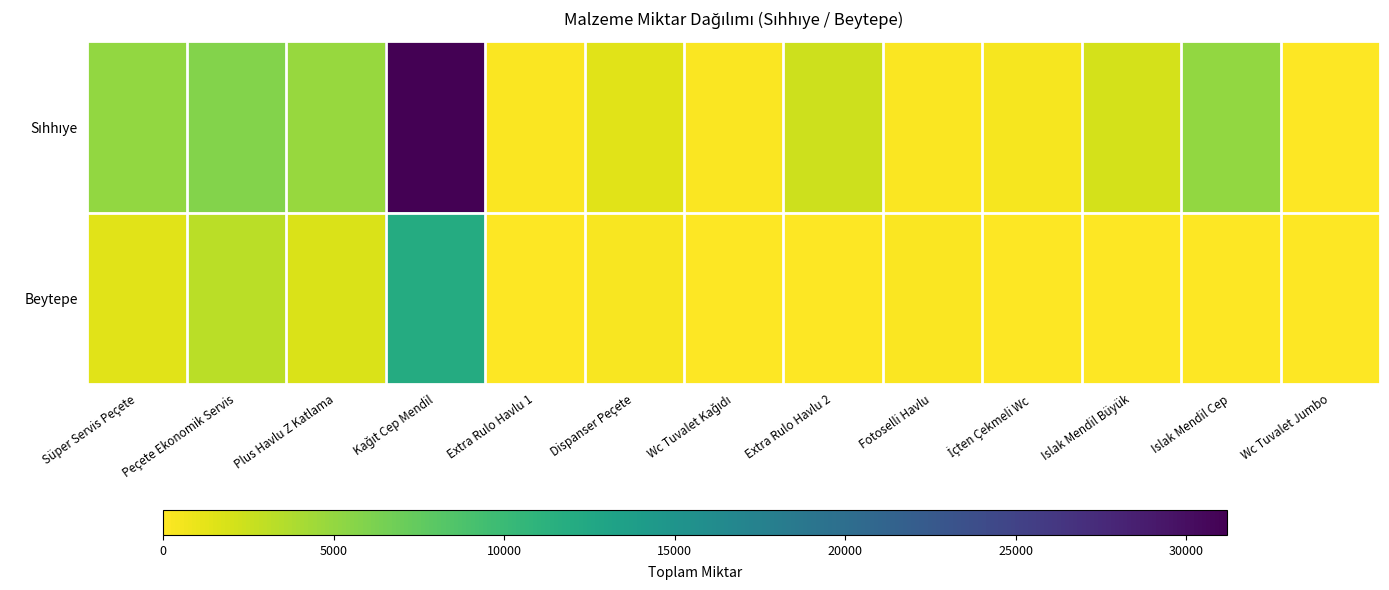

Which series changed the most between Wc Tuvalet Kağıdı and İçten Çekmeli Wc?

Sıhhıye